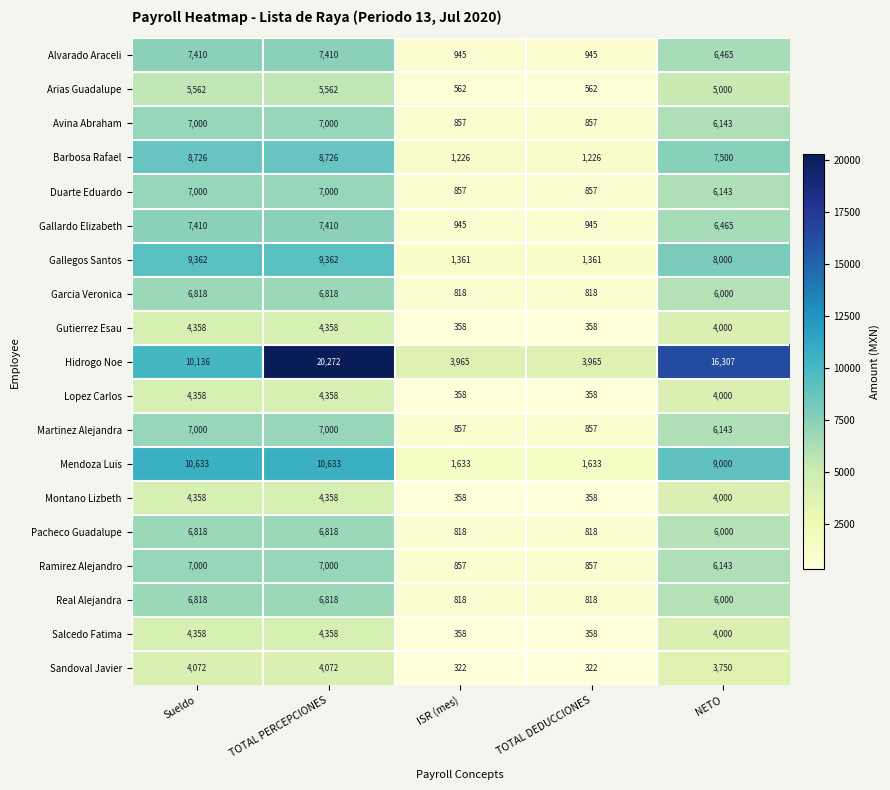

What is the spread (max minus min) of values at Sueldo?

6561